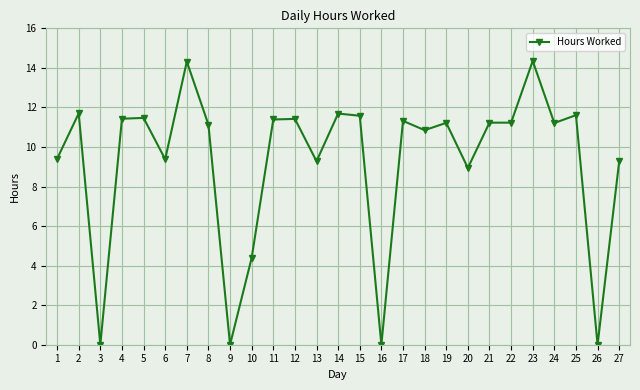

The chart shows a value of 19.0 at 17. True or false?

False